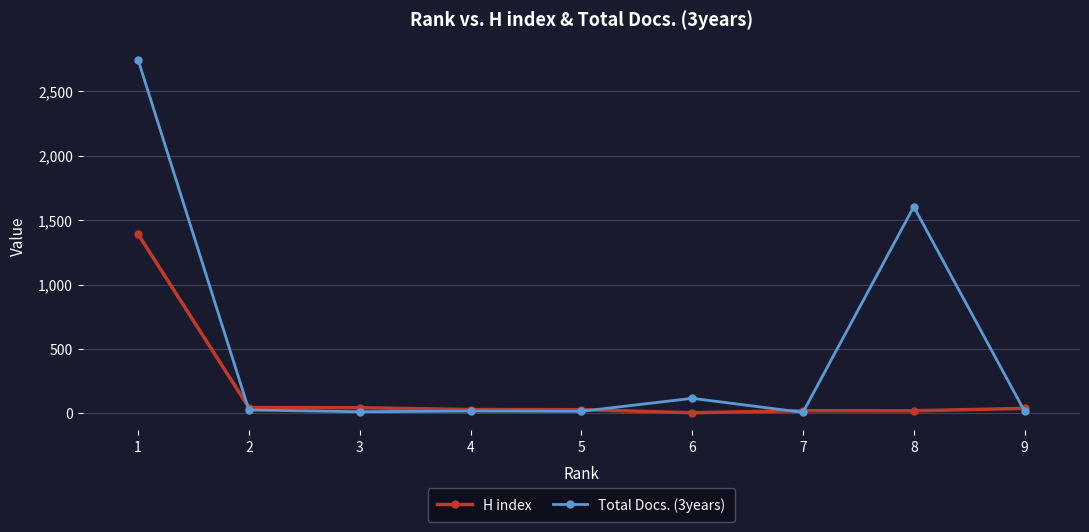

At how many categories does at least one series exceed 2070?

1